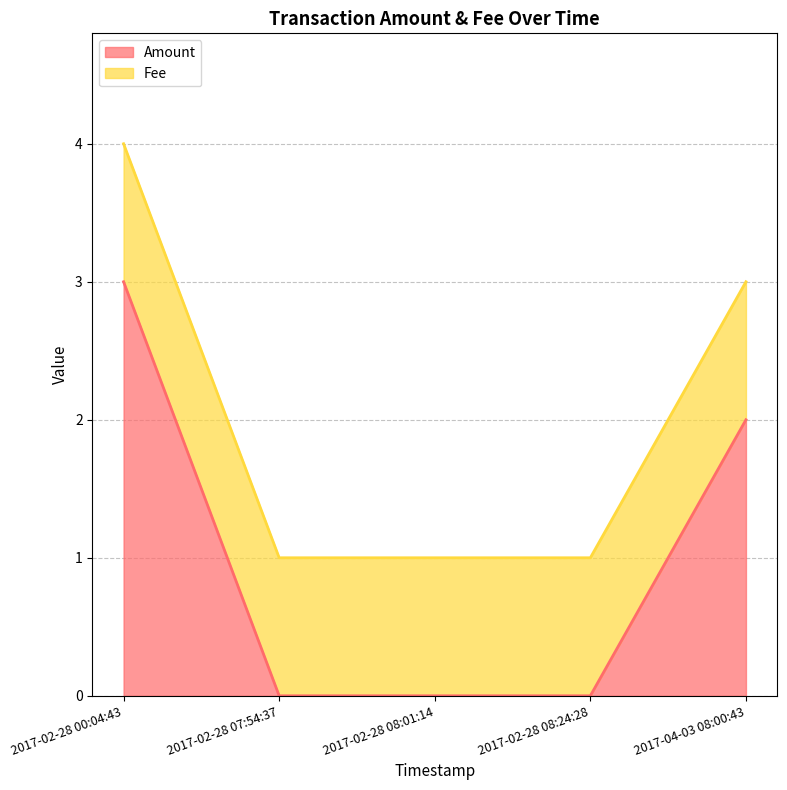

How many lines are shown in the chart?

2